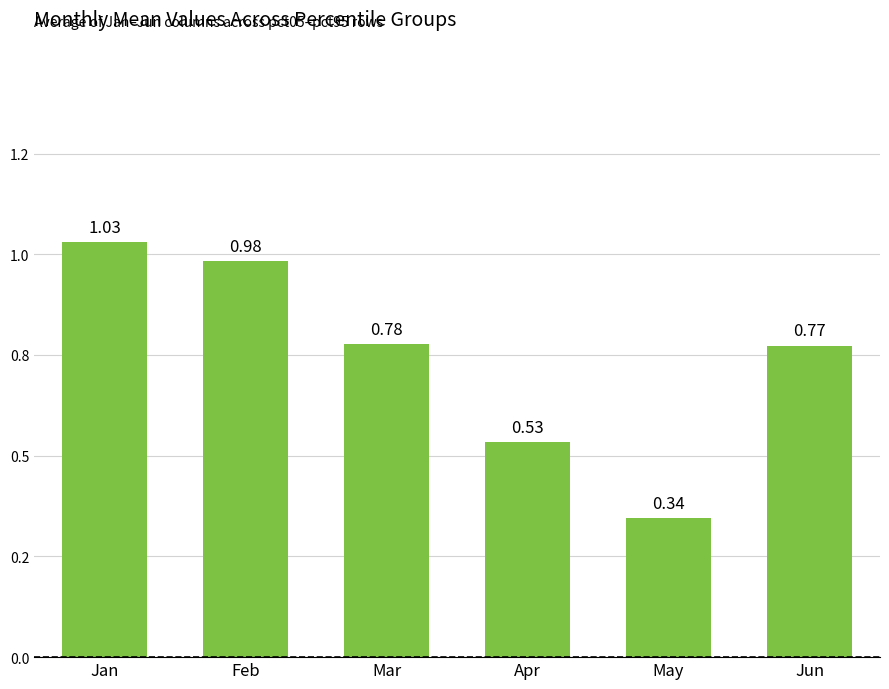

What is the change in value from Apr to May?

-0.2